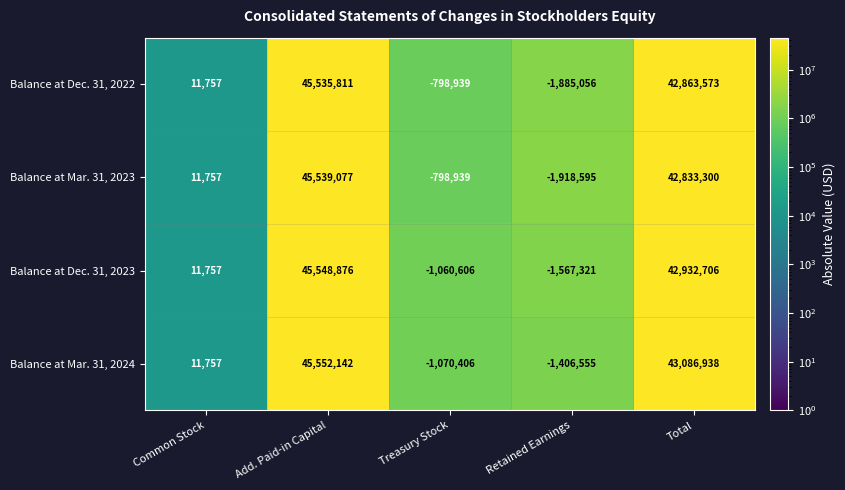

Which label corresponds to the smallest value in the chart?

Retained Earnings